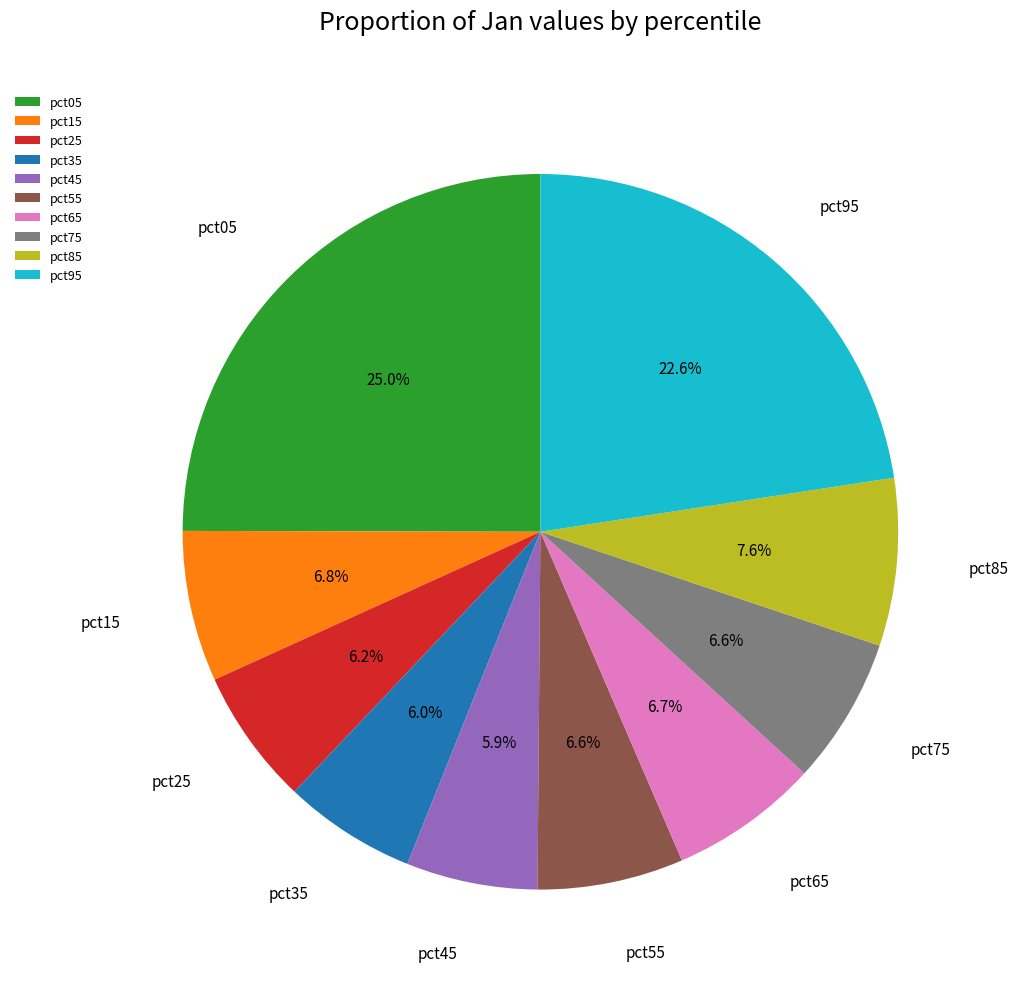

True or false: pct35 accounts for 12% of the total.

False